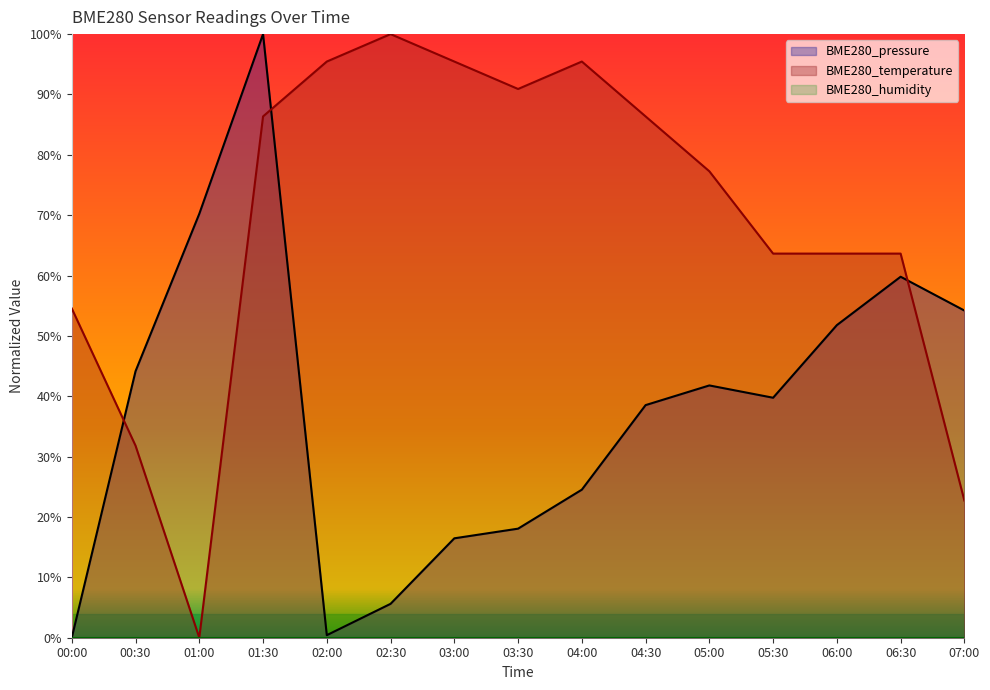

Reading left to right, extract all data points from this chart.

BME280_pressure: 0.0	0.4	0.7	1.0	0.0	0.1	0.2	0.2	0.2	0.4	0.4	0.4	0.5	0.6	0.5
BME280_temperature: 0.5	0.3	0.0	0.9	1.0	1.0	1.0	0.9	1.0	0.9	0.8	0.6	0.6	0.6	0.2